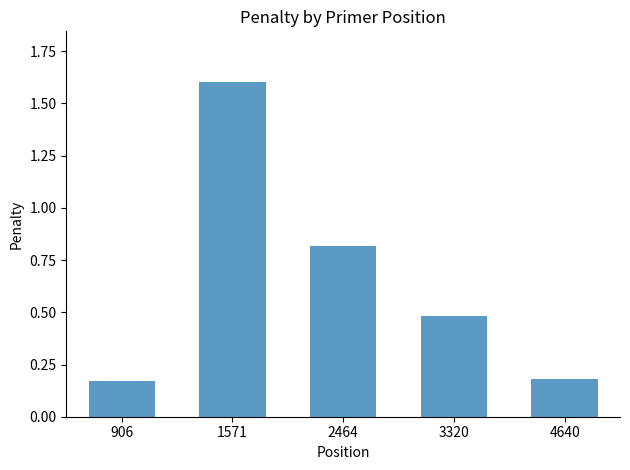

The chart shows a value of 1.1 at 2464. True or false?

False